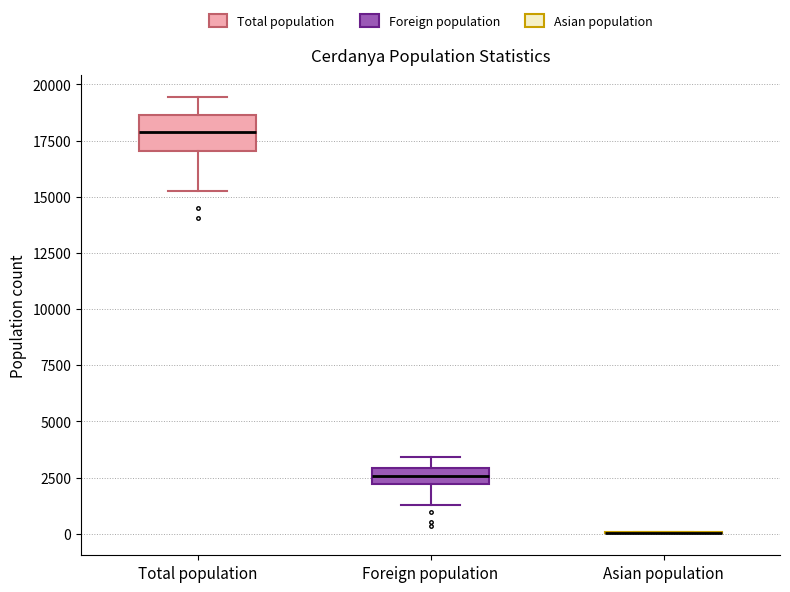

Where is the lower edge of the box for Total population on the y-axis? The values are not printed on the chart, so give them approximately, as read against the axis.

17000